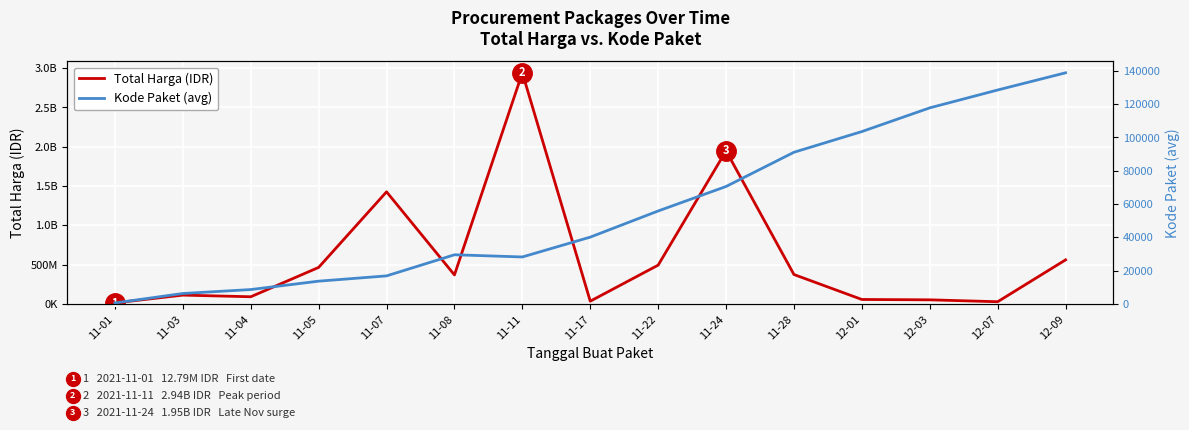

True or false: Kode Paket (avg) and Total Harga intersect in this chart.

False